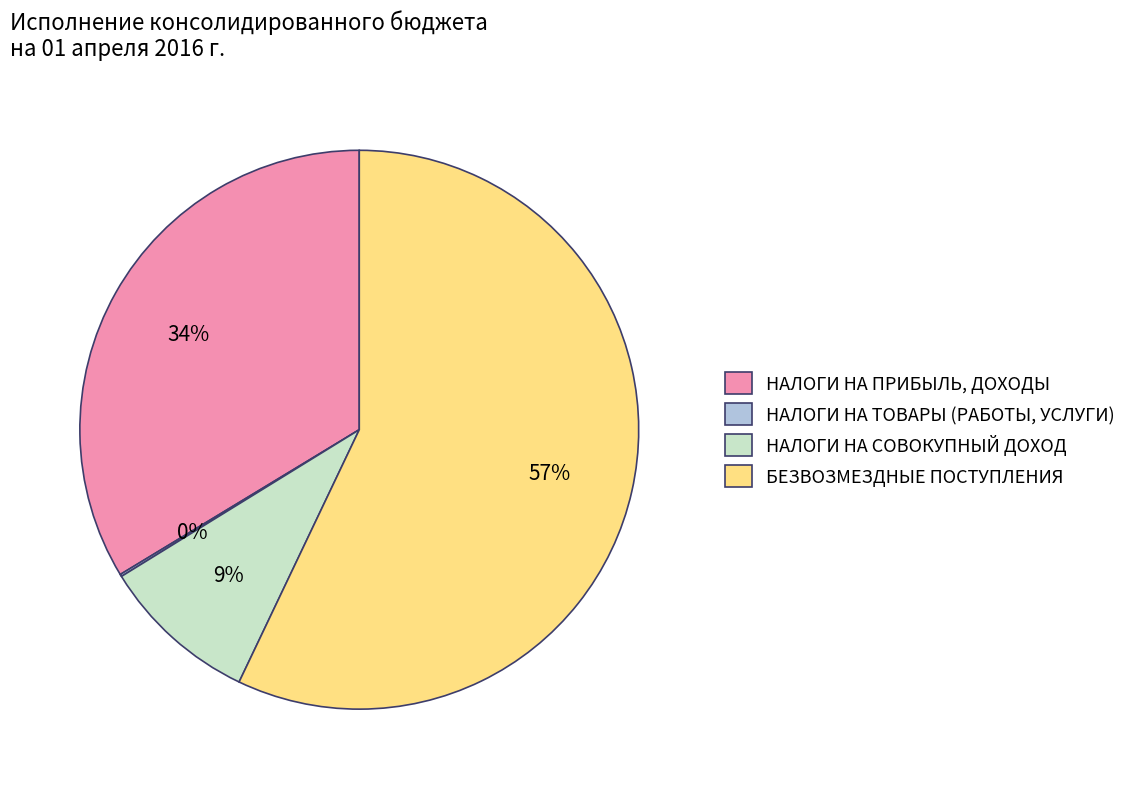

Do БЕЗВОЗМЕЗДНЫЕ ПОСТУПЛЕНИЯ and НАЛОГИ НА СОВОКУПНЫЙ ДОХОД together represent more than half of the pie?

Yes